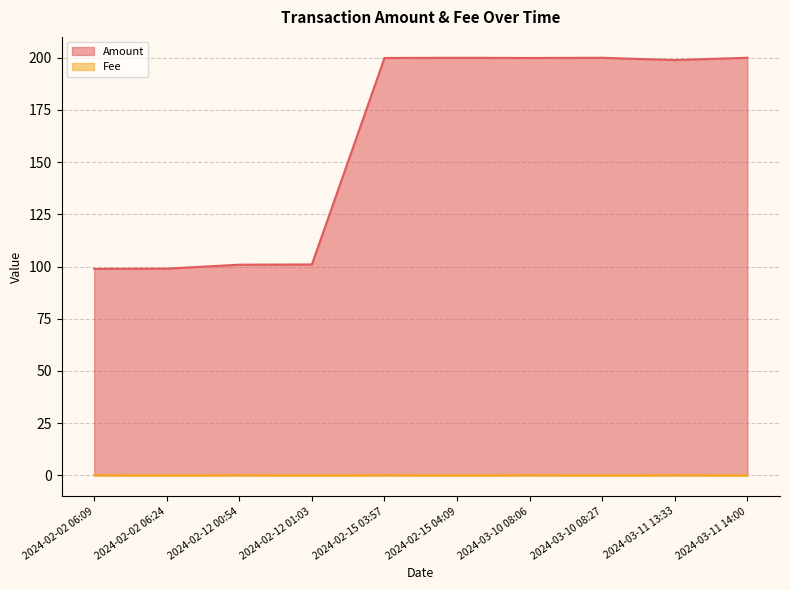

What position from the right is 2024-03-10 08:06?

4